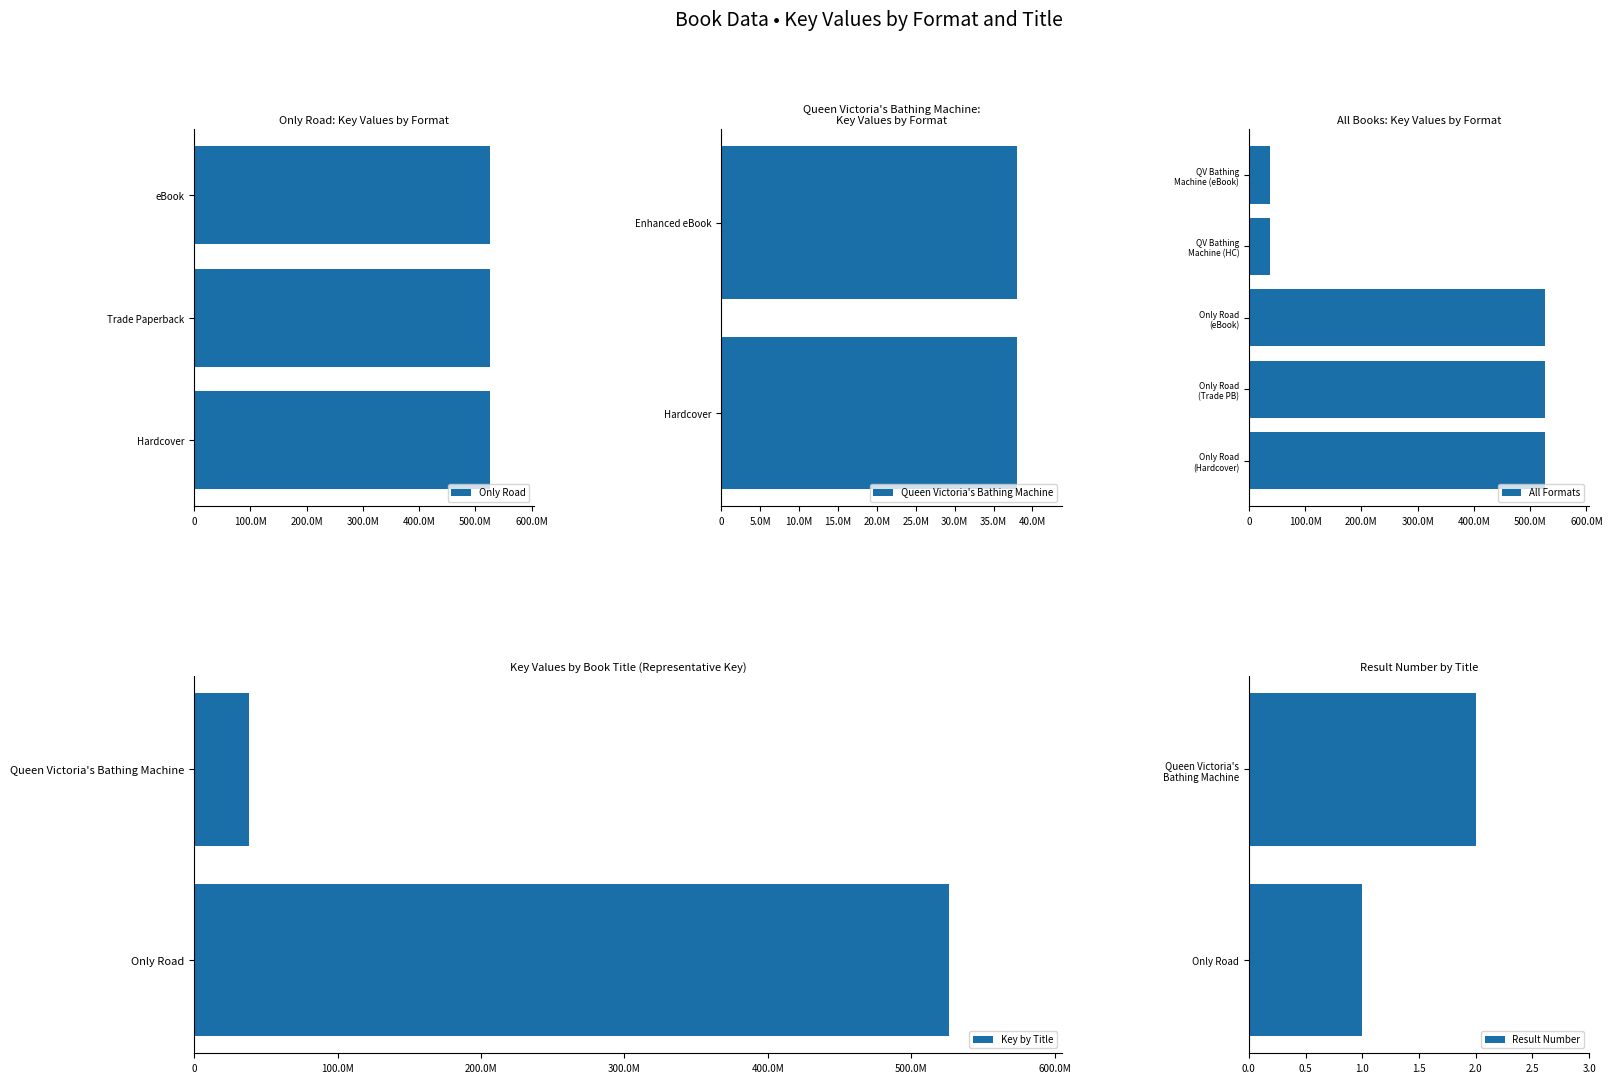

What is the sum of all values?

1653943741